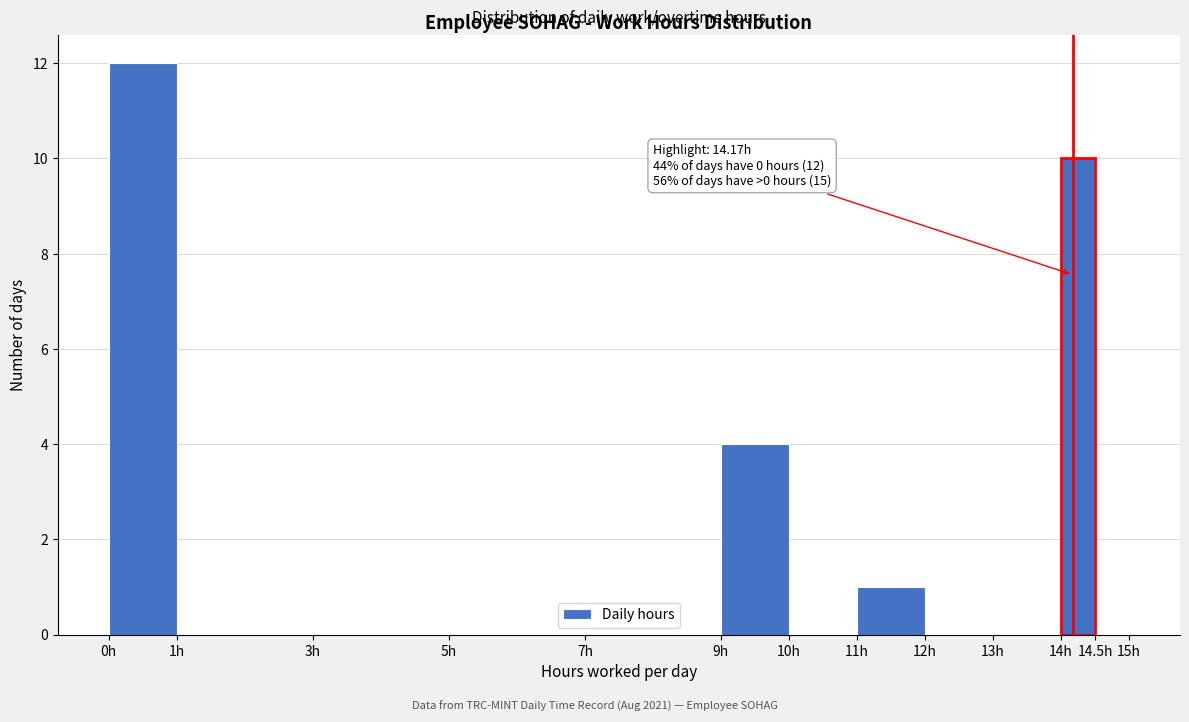

Over which range of the x-axis is the bar tallest?

0.0 to 1.0